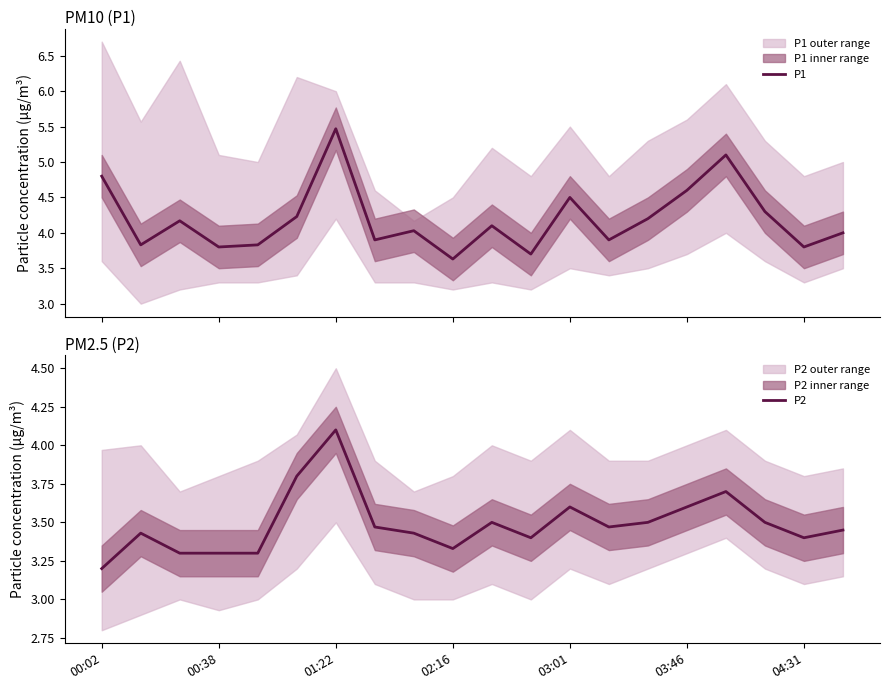

What is the minimum value for P2?

3.2